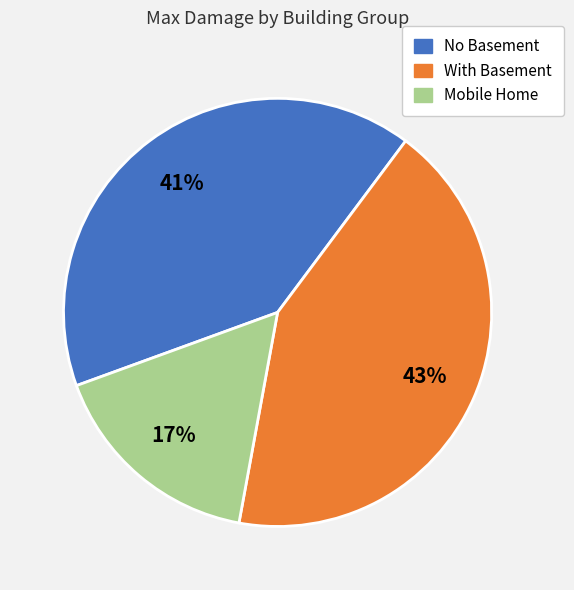

Rank the categories by value from lowest to highest.

Mobile Home, No Basement, With Basement